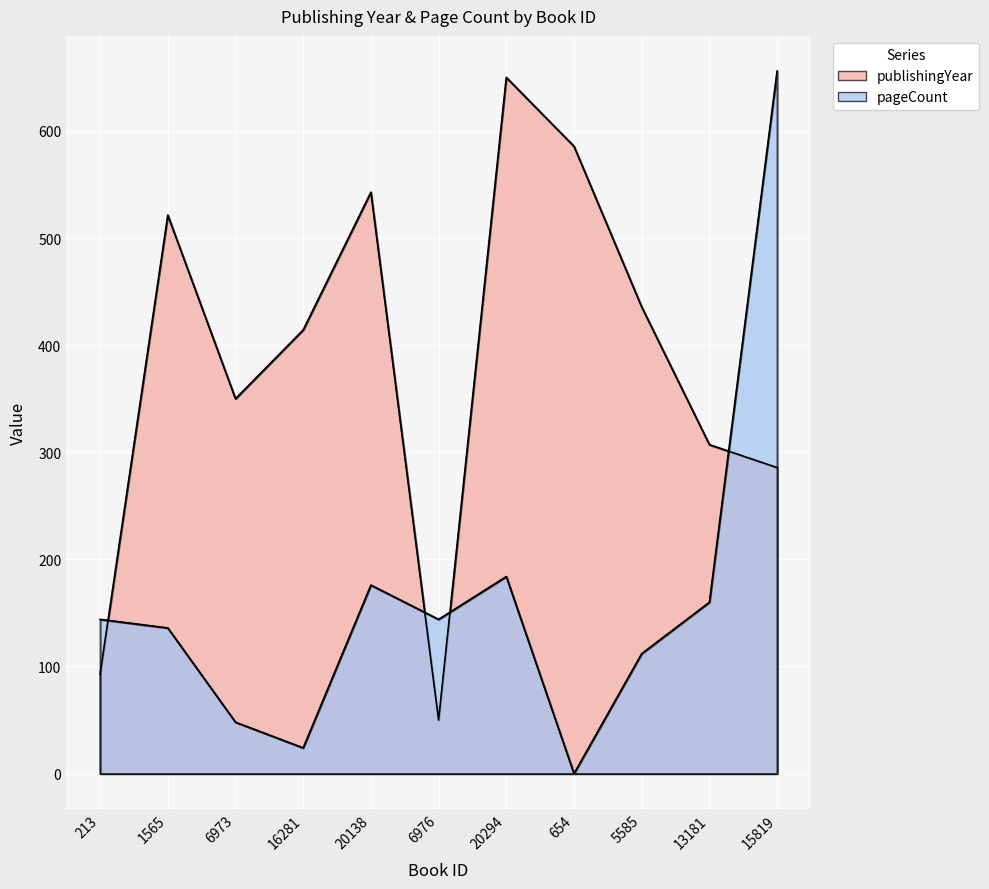

Between 6976 and 654, which is larger?

654